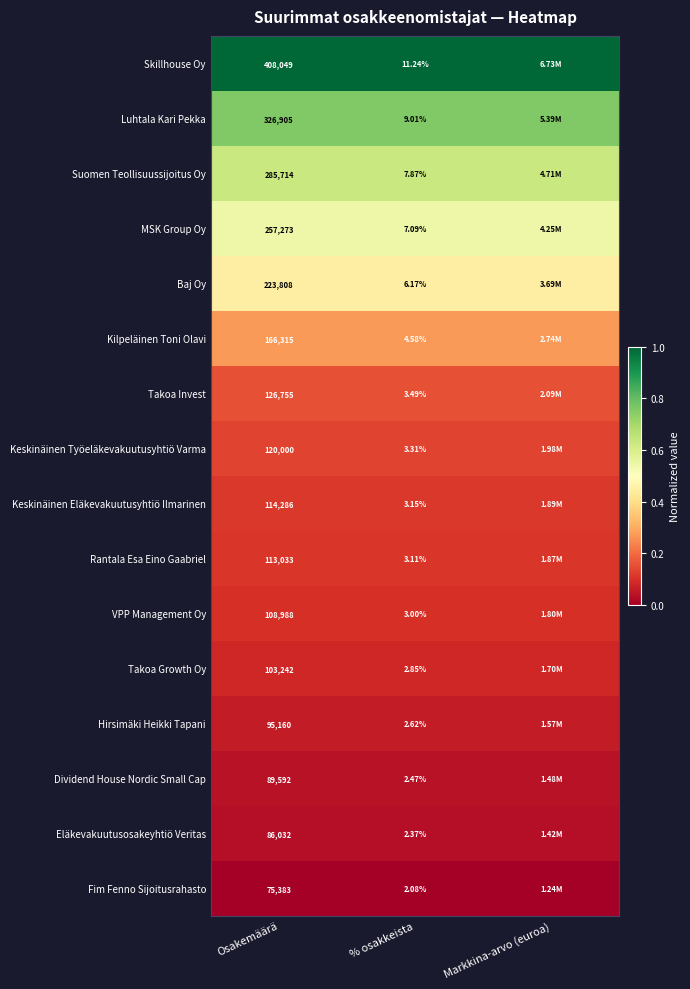

Is the value of VPP Management Oy at % osakkeista greater than the value of Dividend House Nordic Small Cap at % osakkeista?

Yes